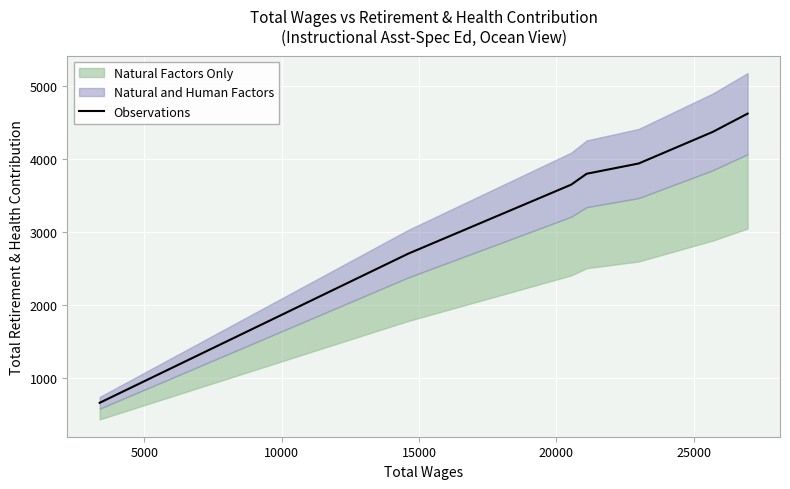

What is the lowest value of the Observations series?

667